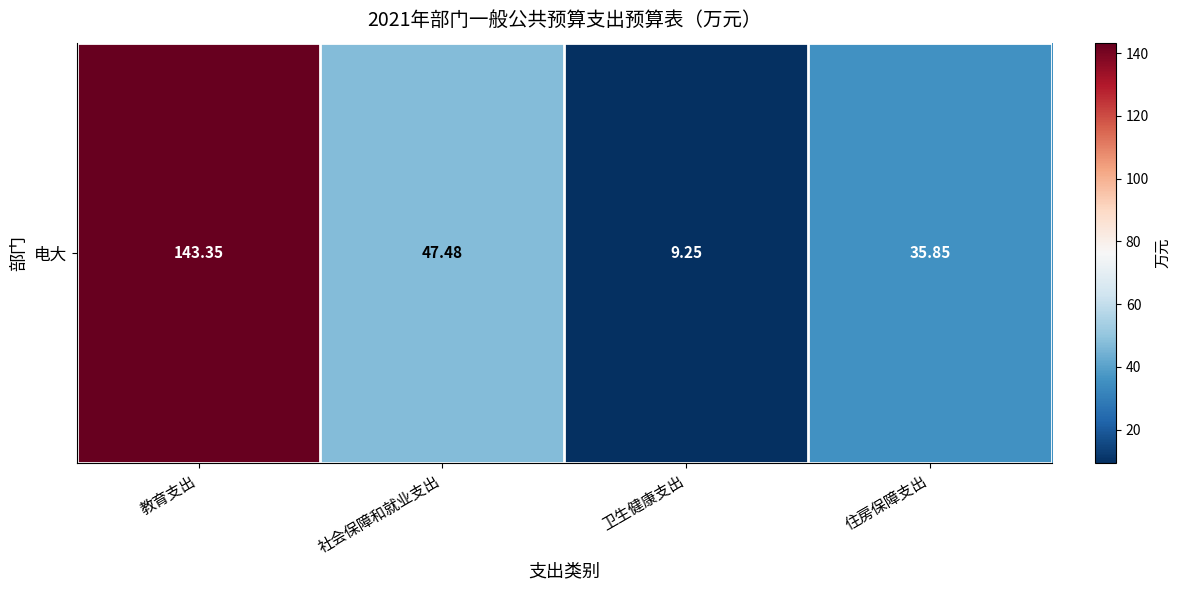

How many data points does each series have?

4